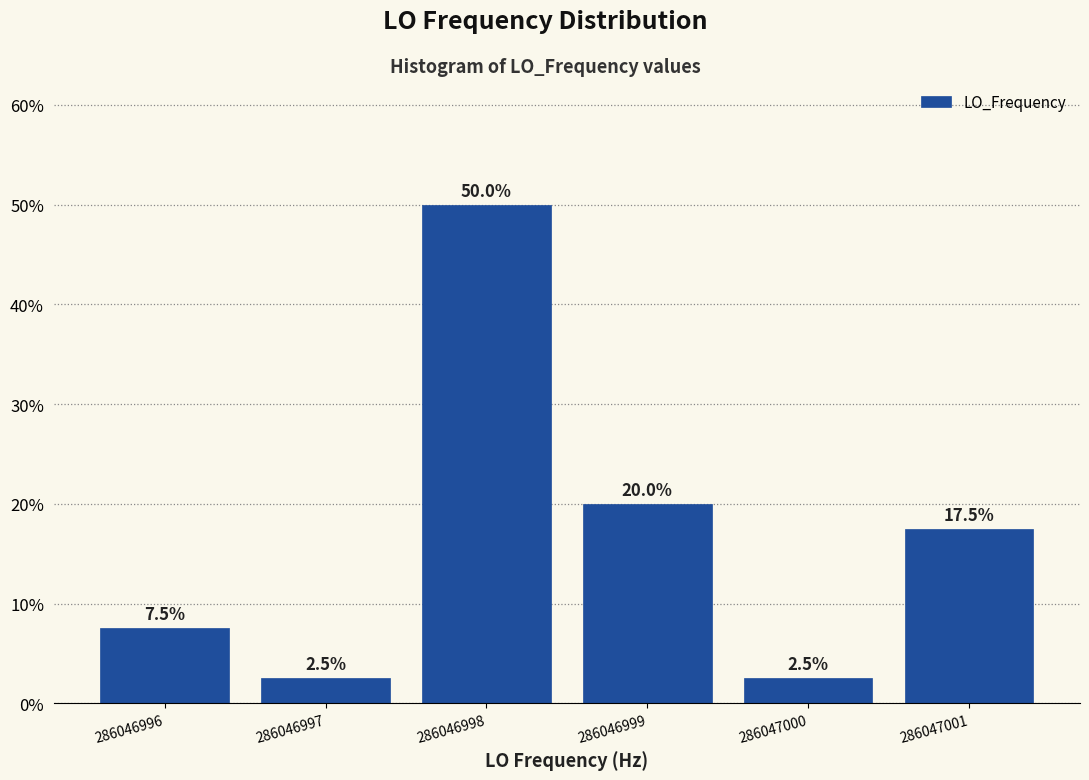

Does the chart contain any negative values?

No